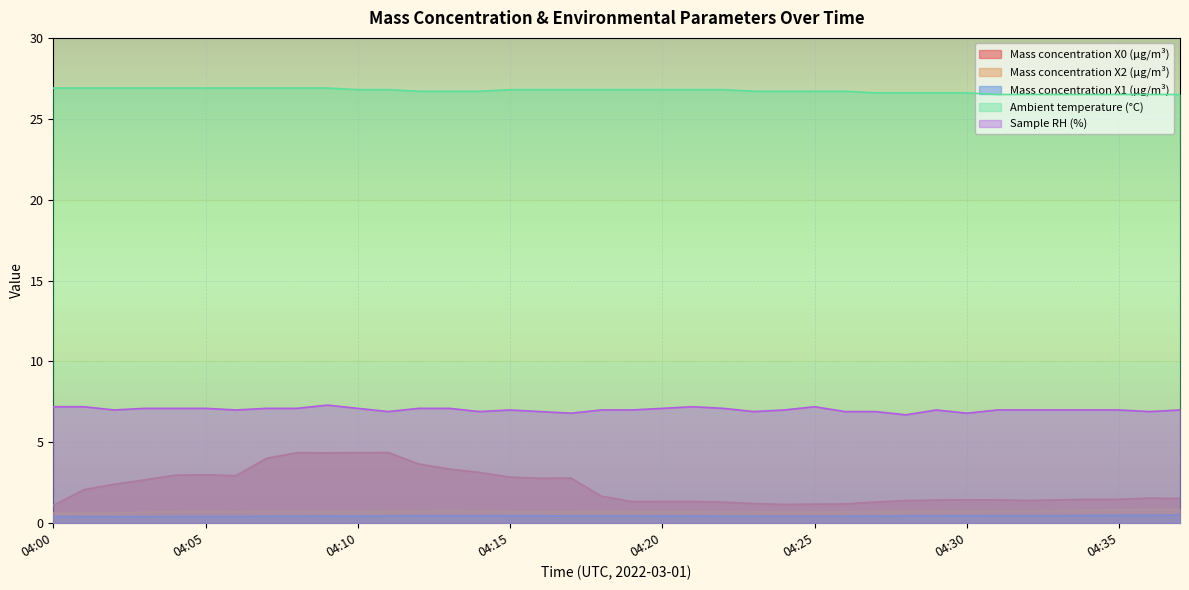

How many interior local peaks does the Mass concentration X0 (μg/m³) series have?

7